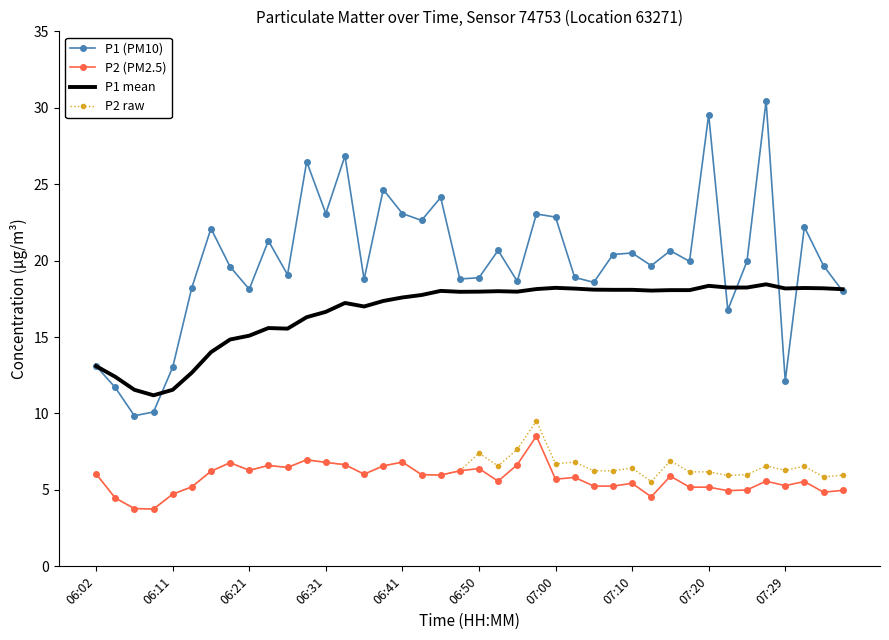

True or false: P1 (PM10) and P2 raw intersect in this chart.

False